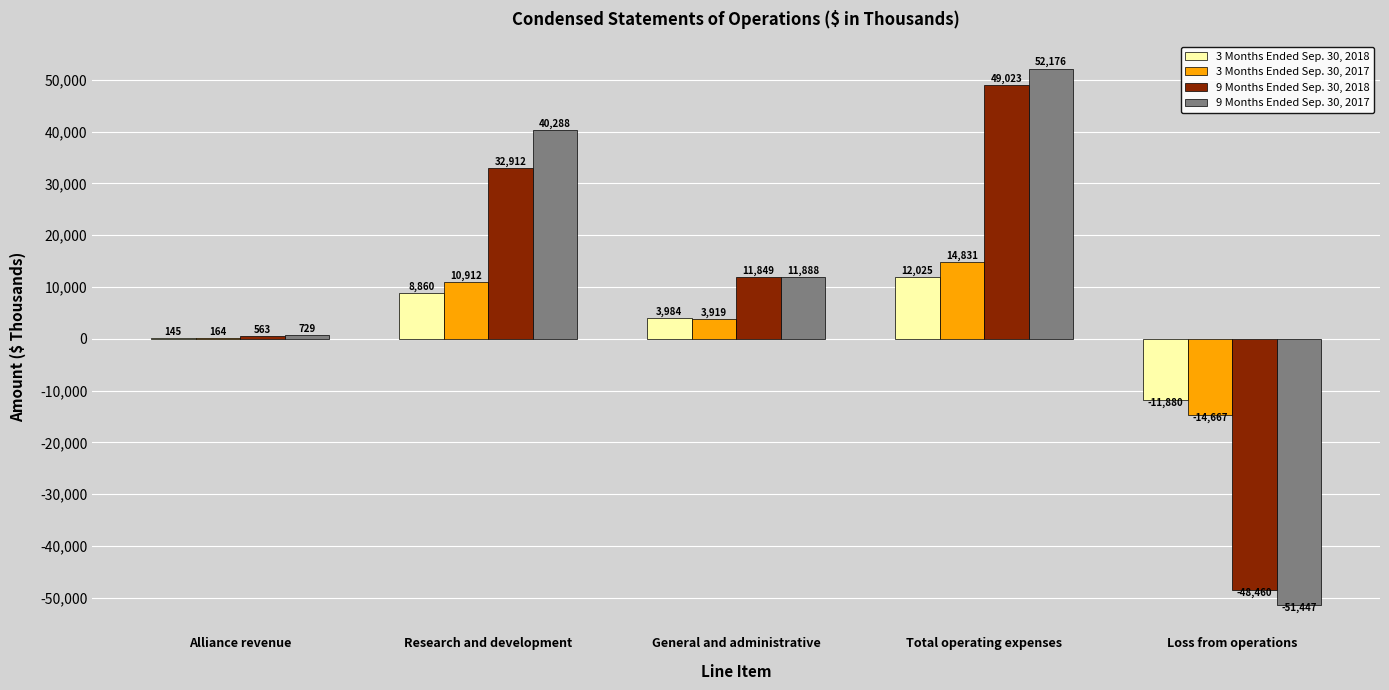

Which category has the highest value in the 3 Months Ended Sep. 30, 2018 series?

Total operating expenses